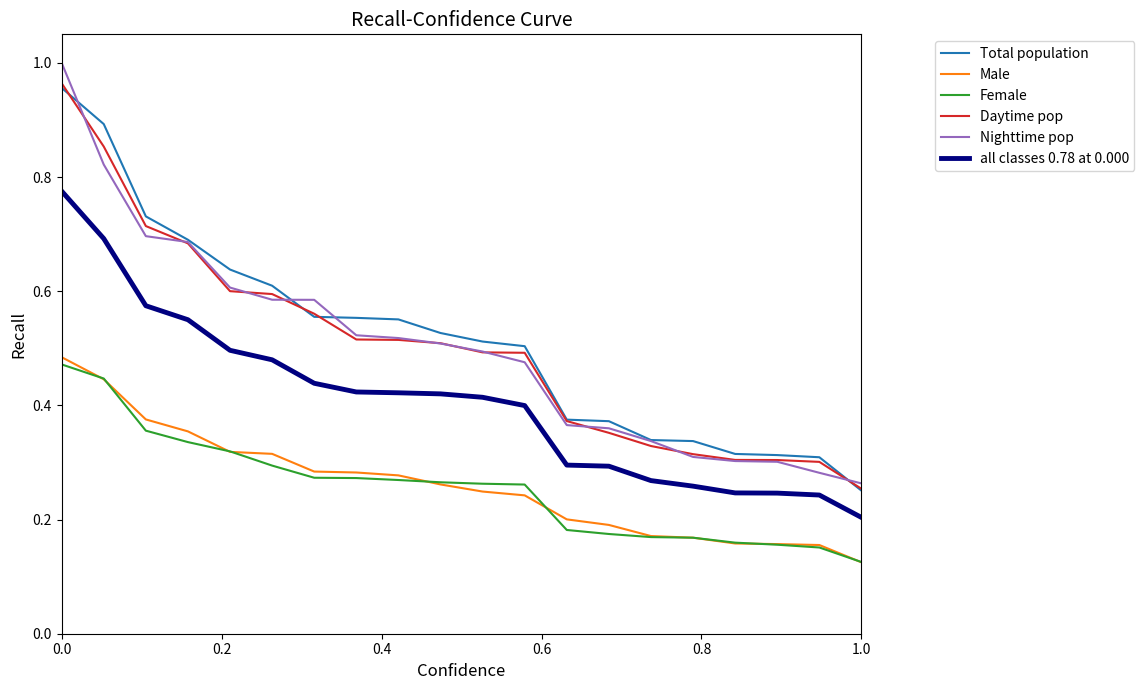

Which series has the widest spread of values?

Nighttime pop